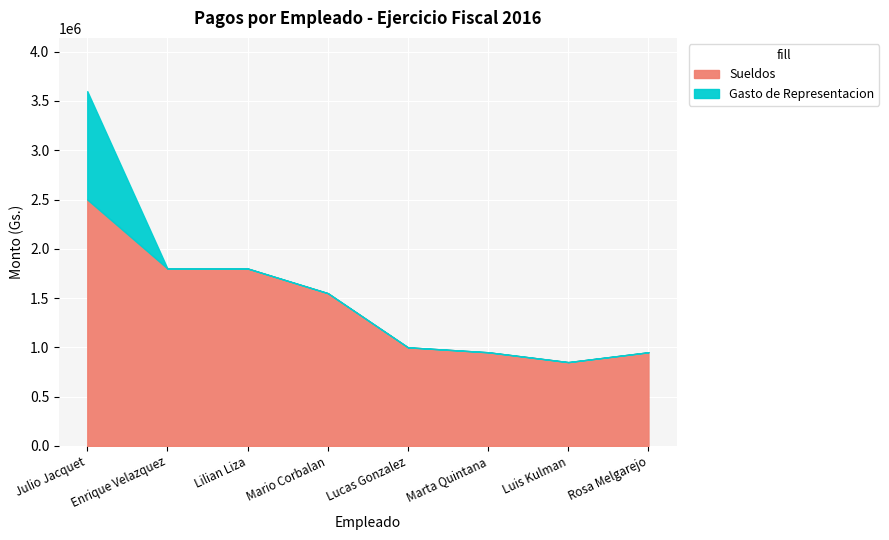

True or false: the data has more than 1 interior local peaks.

False